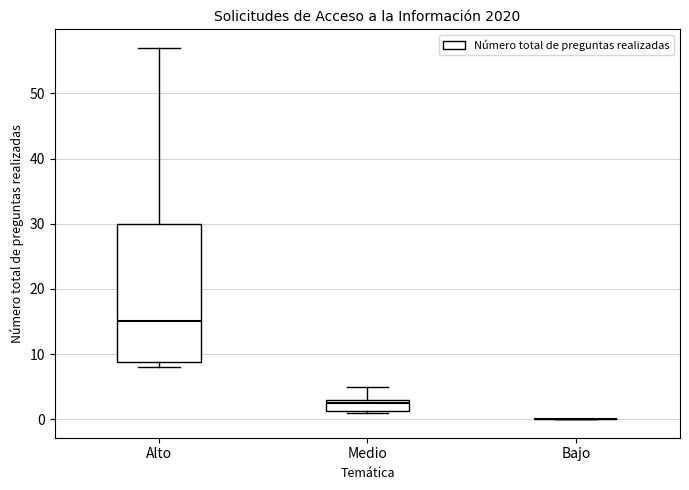

Reading left to right, read every box against the y-axis: the position of its median line, the range the box covers, and the ends of its whiskers. The values are not printed on the chart, so give them approximately, as read against the axis.

Alto: median 15, box 9 to 30, whiskers 8 to 57
Medio: median 3 (just below the box's upper edge), box 1 to 3, whiskers 1 to 5
Bajo: box collapsed to a line at 0, whiskers 0 to 0